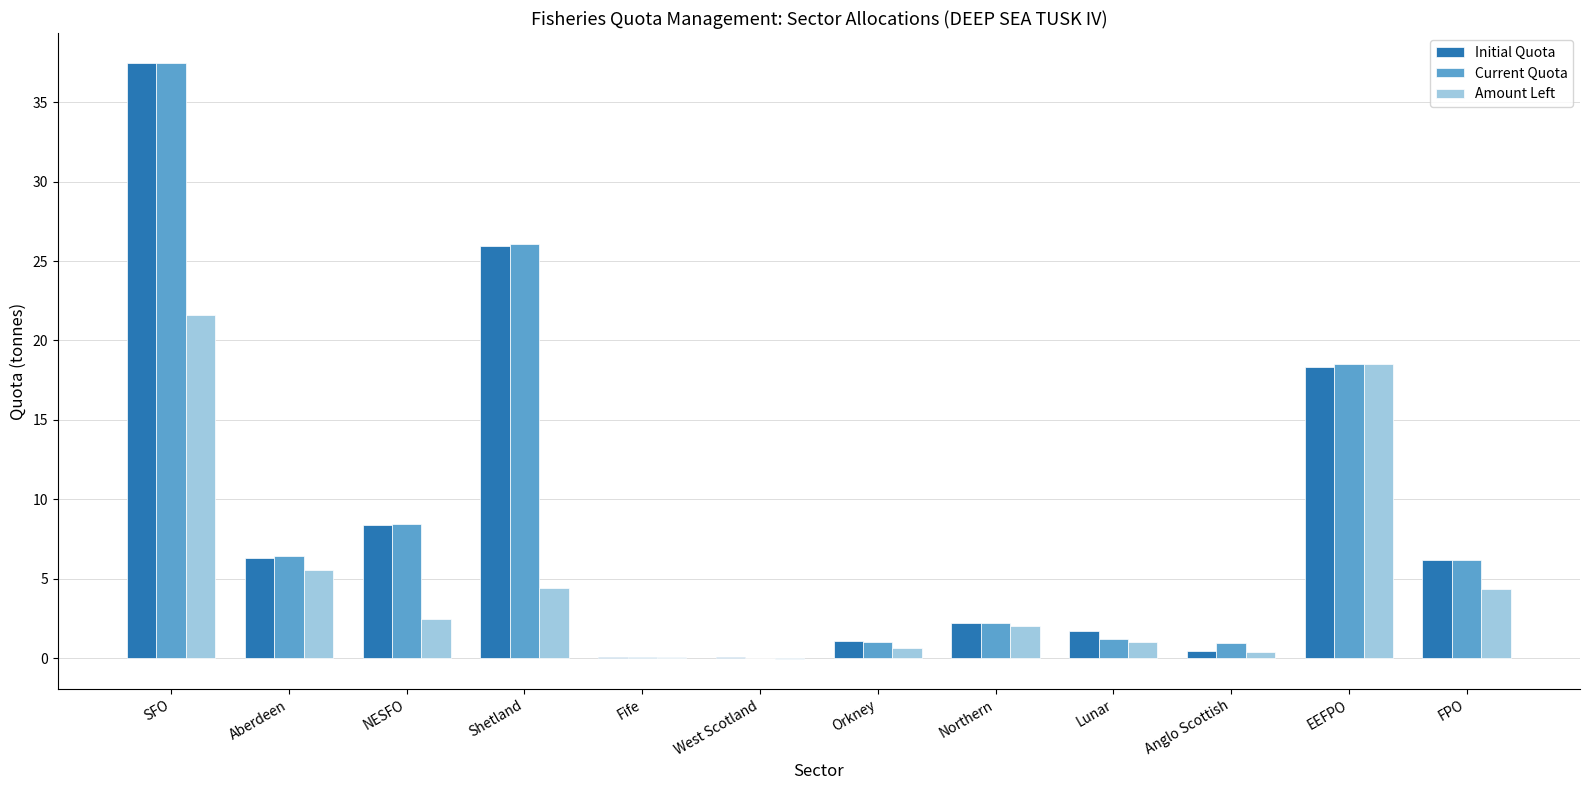

Where does the Amount Left series first go above 2?

SFO